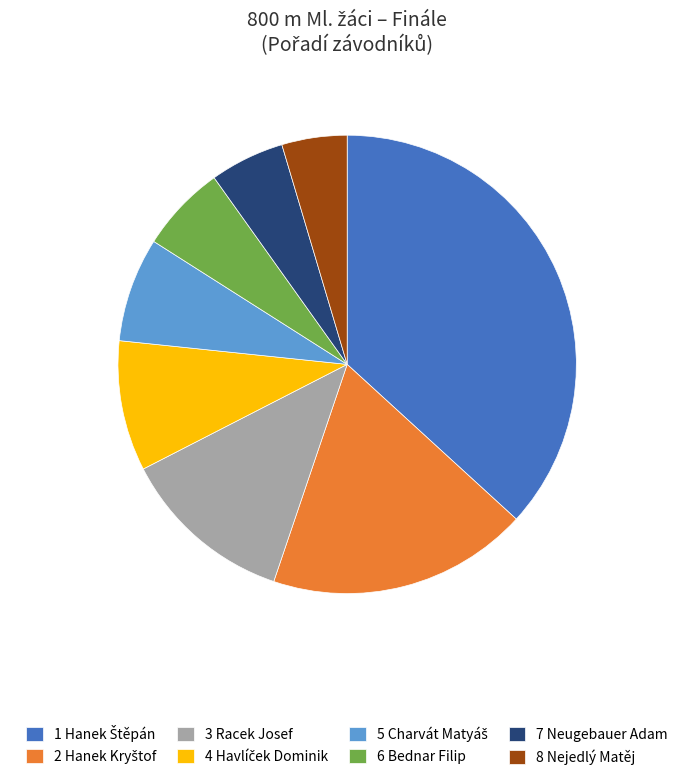

The 6 Bednar Filip slice represents 6% of the pie. True or false?

True